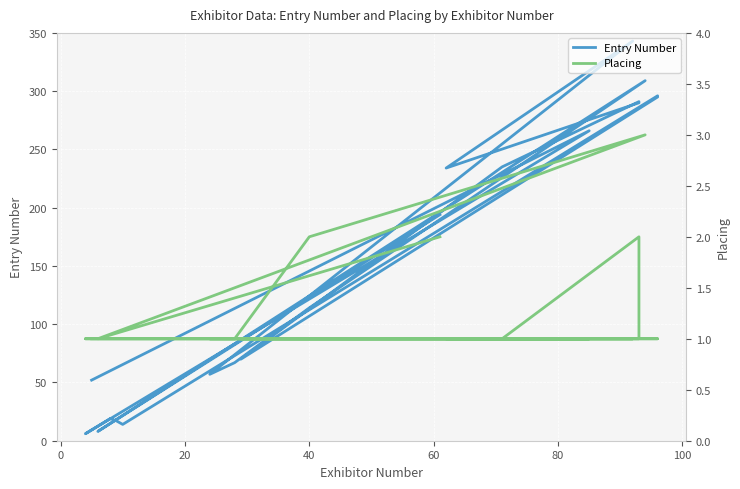

True or false: Placing has more than 0 interior local peaks.

True